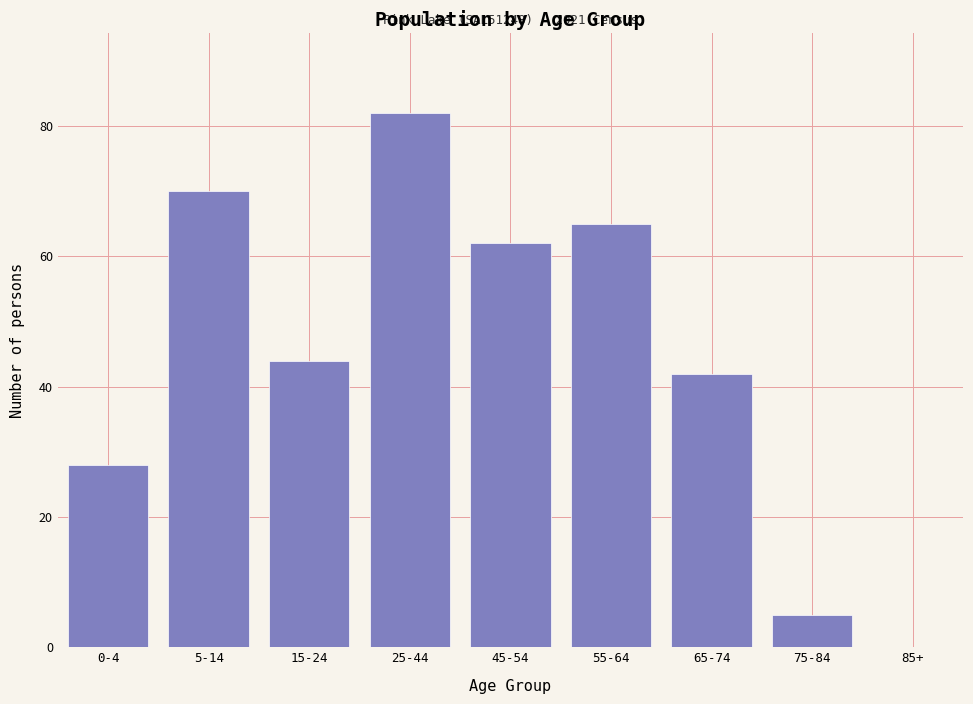

Reading left to right, what are all the values shown in this chart?

0-4=28	5-14=70	15-24=44	25-44=82	45-54=62	55-64=65	65-74=42	75-84=5	85+=0